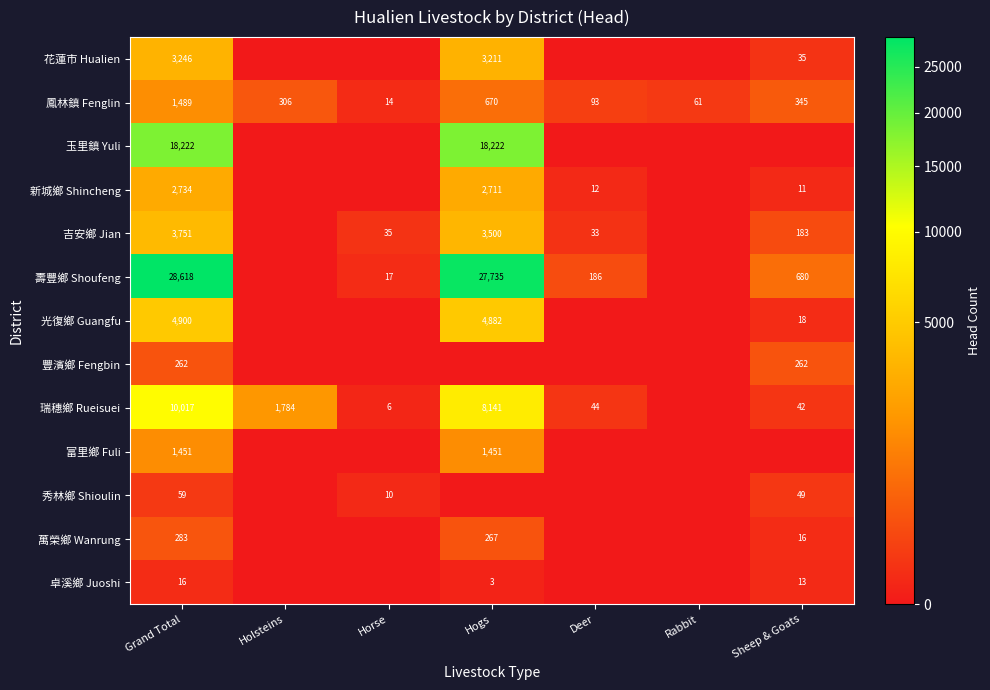

The 光復鄉 Guangfu series shows 18 at Sheep & Goats. True or false?

True